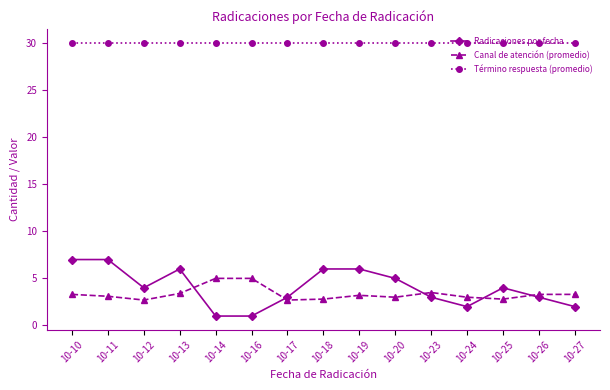

Which series has the largest range (max minus min)?

Radicaciones por fecha